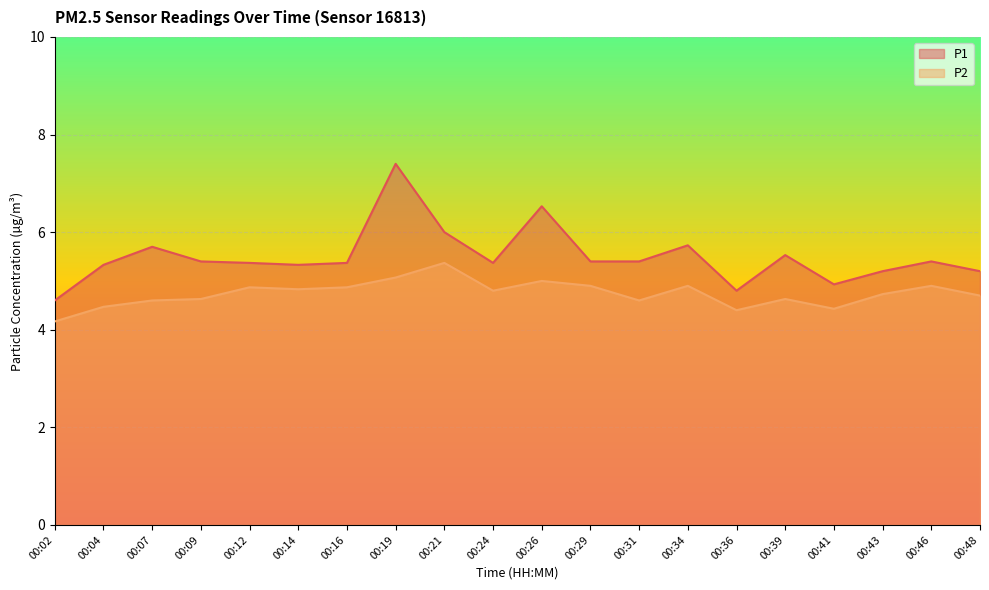

At which category does P1 reach its first local valley?

00:14